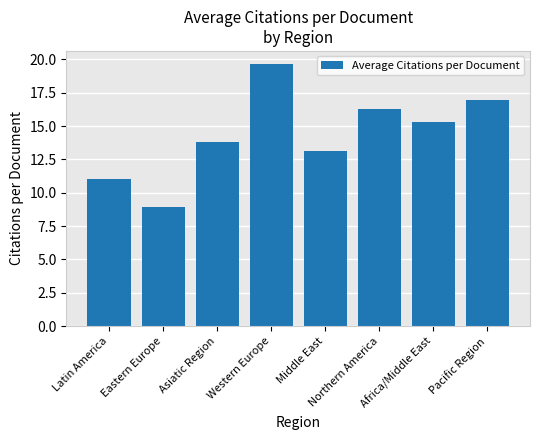

What is the change in value from Latin America to Western Europe?

+8.6